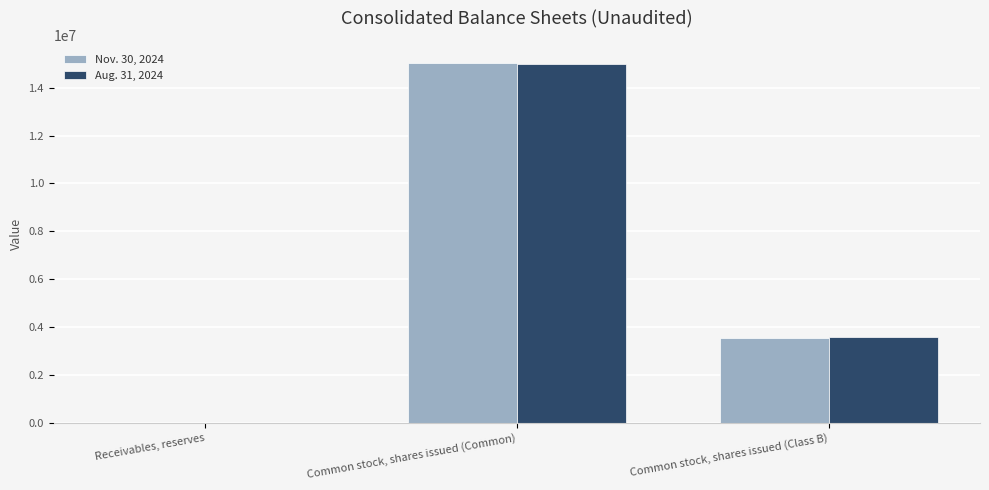

Between Receivables, reserves and Common stock, shares issued (Common), which series saw the biggest shift?

Nov. 30, 2024